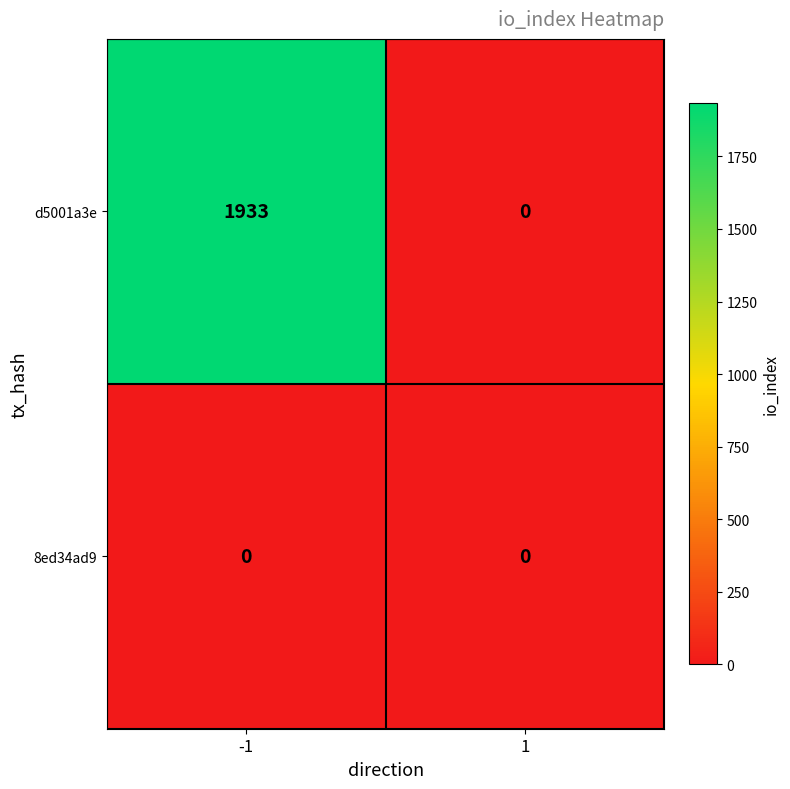

What is the total value across all series at -1?

1933